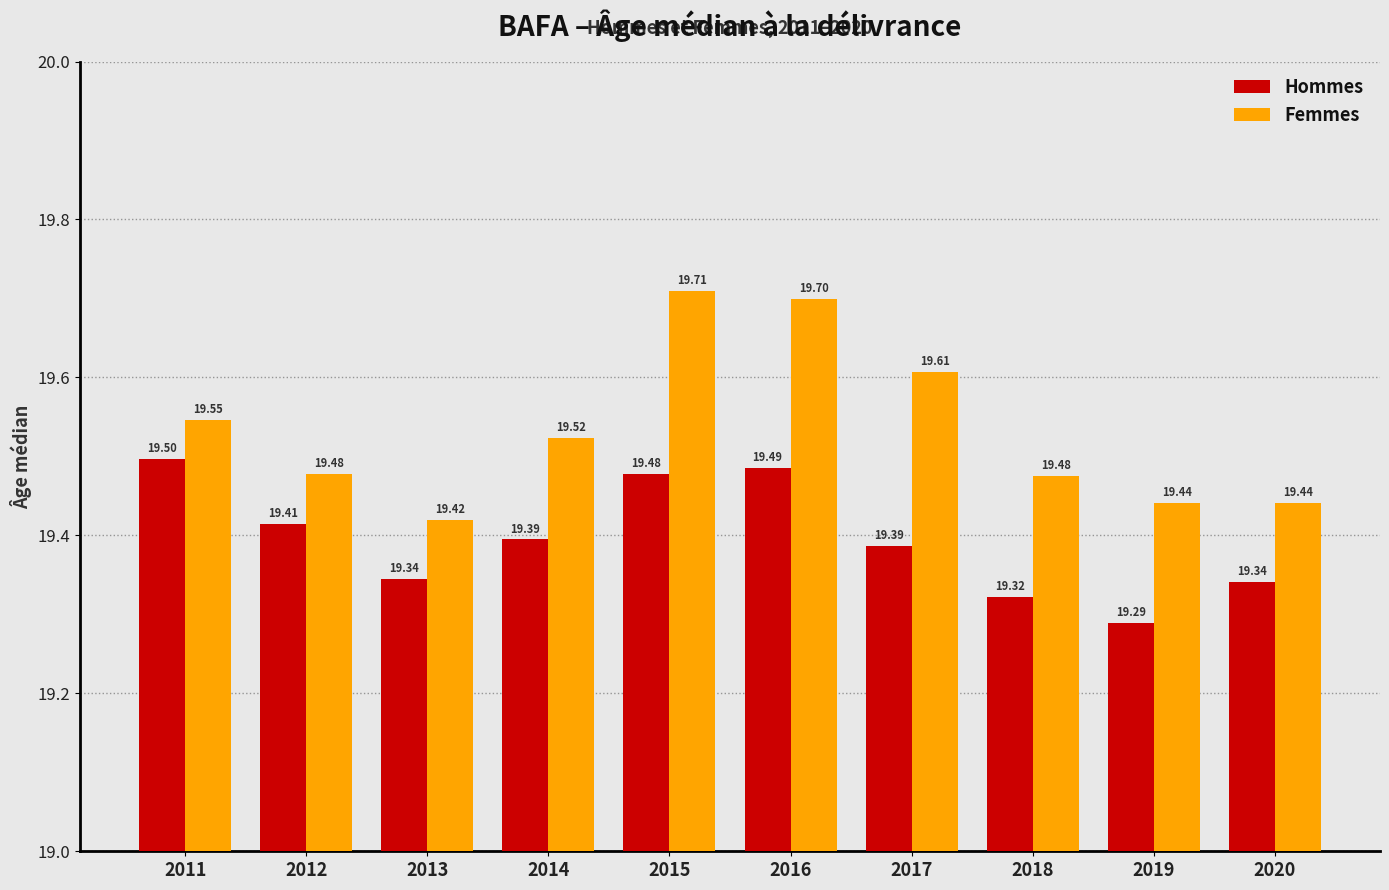

List the series in order of their overall mean, highest first.

Femmes, Hommes